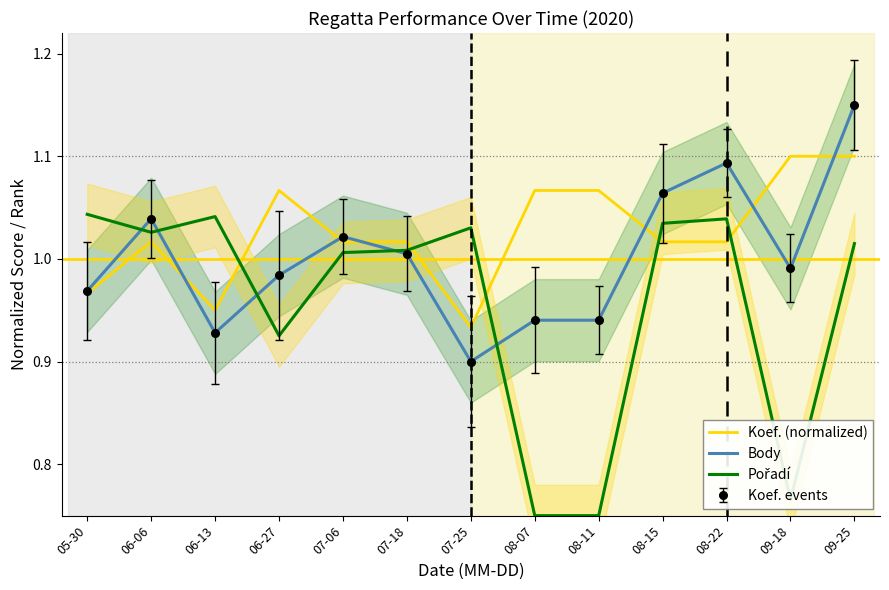

At which label does Koef. reach its peak?

09-18